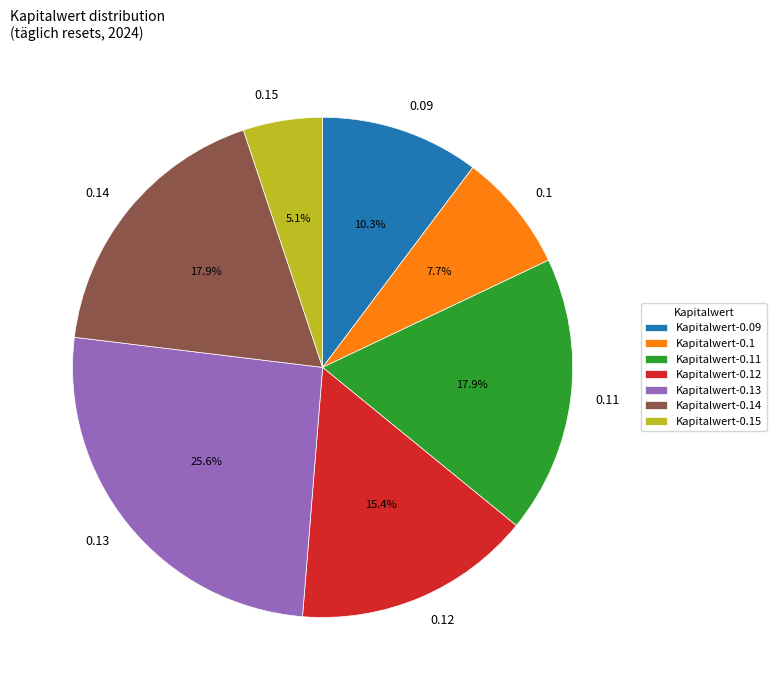

Which has a higher value, 0.14 or 0.13?

0.13